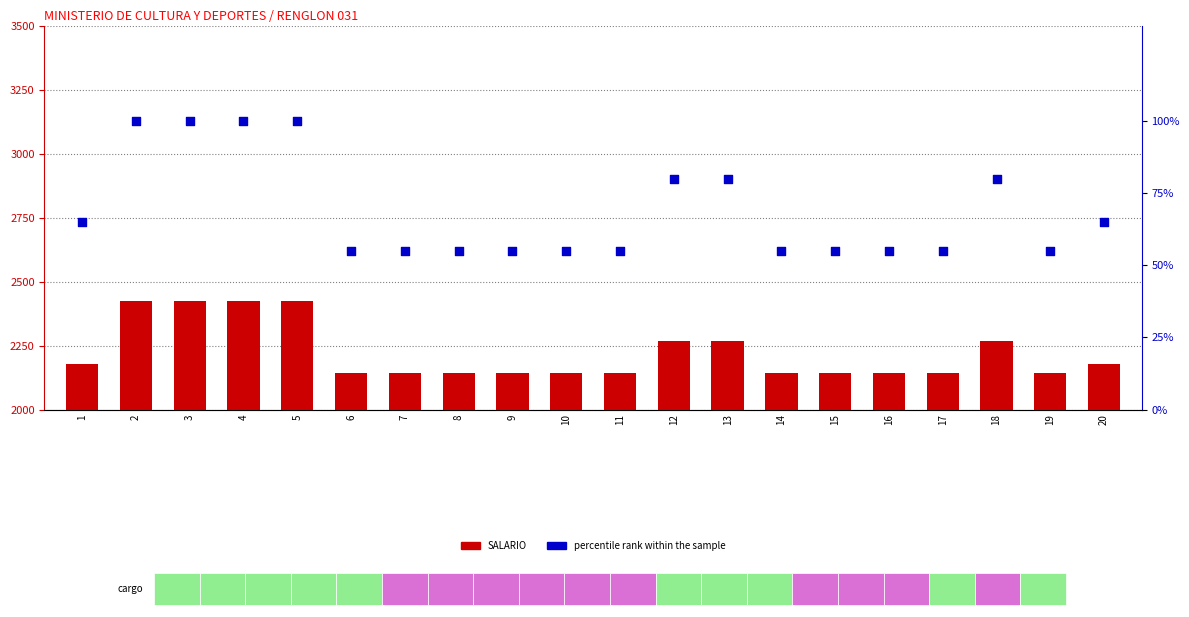

Which series contains the highest Y value?

SALARIO